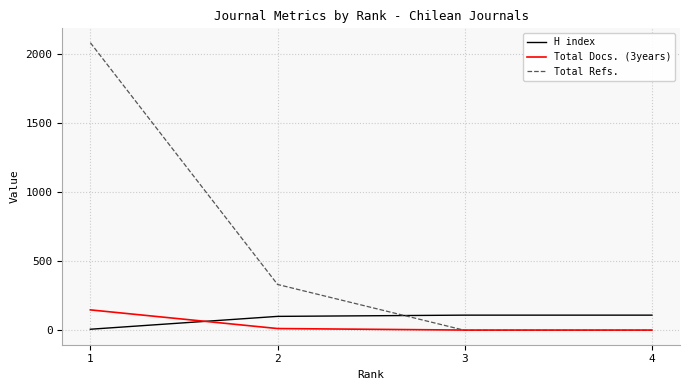

What is the difference between the highest and lowest values at 2?

319